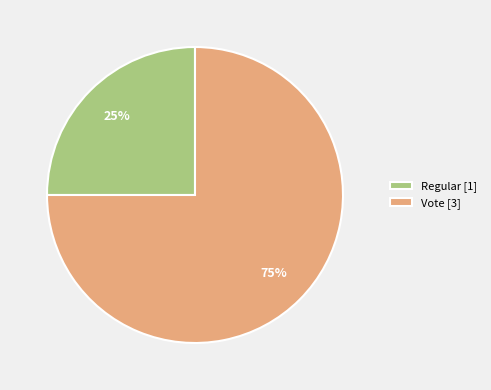

The Vote [3] slice represents 68% of the pie. True or false?

False